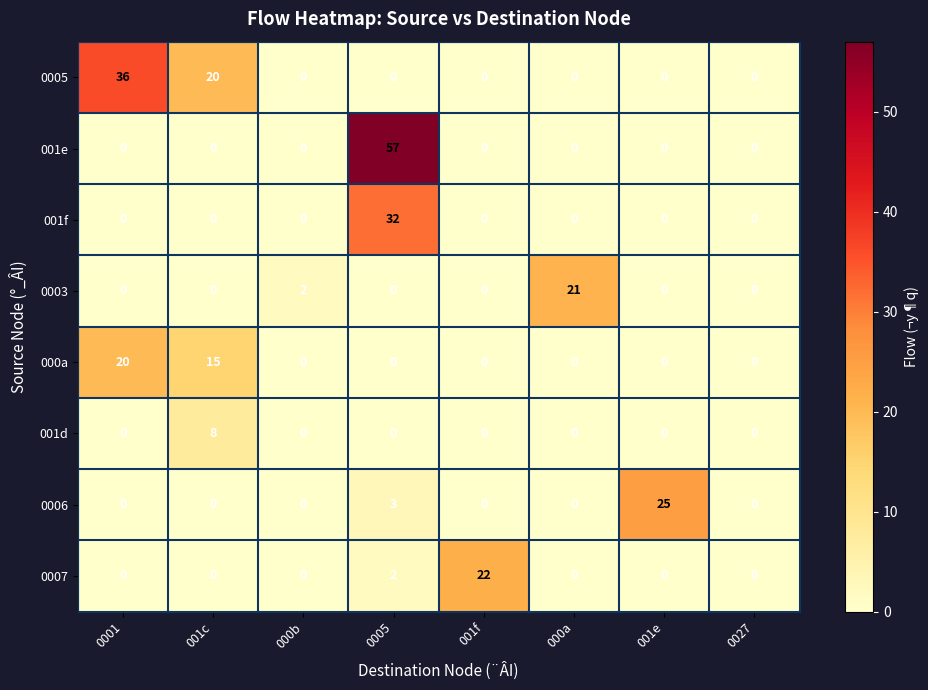

The value of 0006 at 001c is 0. True or false?

True